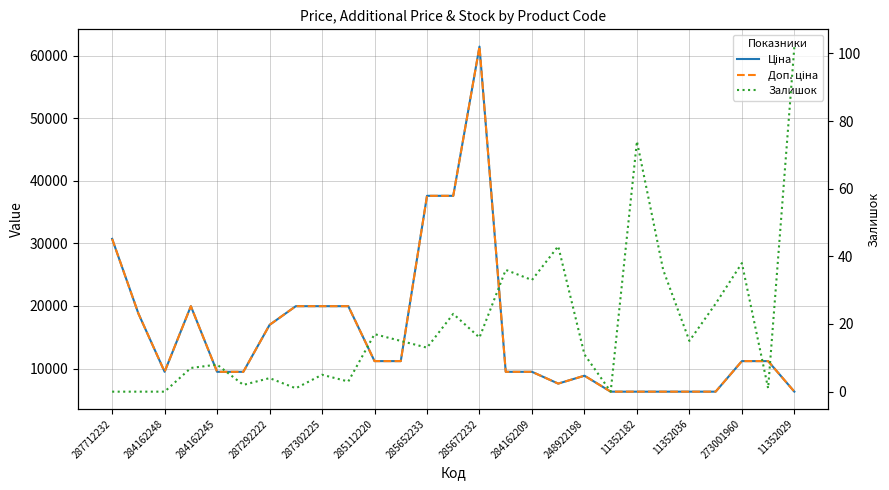

Reading right to left, transcribe all the data shown in this chart.

Ціна: 6308.8	11188.2	11188.2	6308.8	6308.8	6308.8	6308.8	6308.8	8856.7	7596.5	9480.1	9480.1	61434.3	37593.6	37593.6	11188.2	11188.2	19964.2	19964.2	19964.2	16976.3	9480.1	9480.1	19964.2	9480.1	18796.8	30717.1
Доп. ціна: 6308.8	11188.2	11188.2	6308.8	6308.8	6308.8	6308.8	6308.8	8856.7	7596.5	9480.1	9480.1	61434.3	37593.6	37593.6	11188.2	11188.2	19964.2	19964.2	19964.2	16976.3	9480.1	9480.1	19964.2	9480.1	18796.8	30717.1
Залишок: 102.0	1.0	38.0	26.0	15.0	36.0	74.0	0.0	11.0	43.0	33.0	36.0	16.0	23.0	13.0	15.0	17.0	3.0	5.0	1.0	4.0	2.0	8.0	7.0	0.0	0.0	0.0